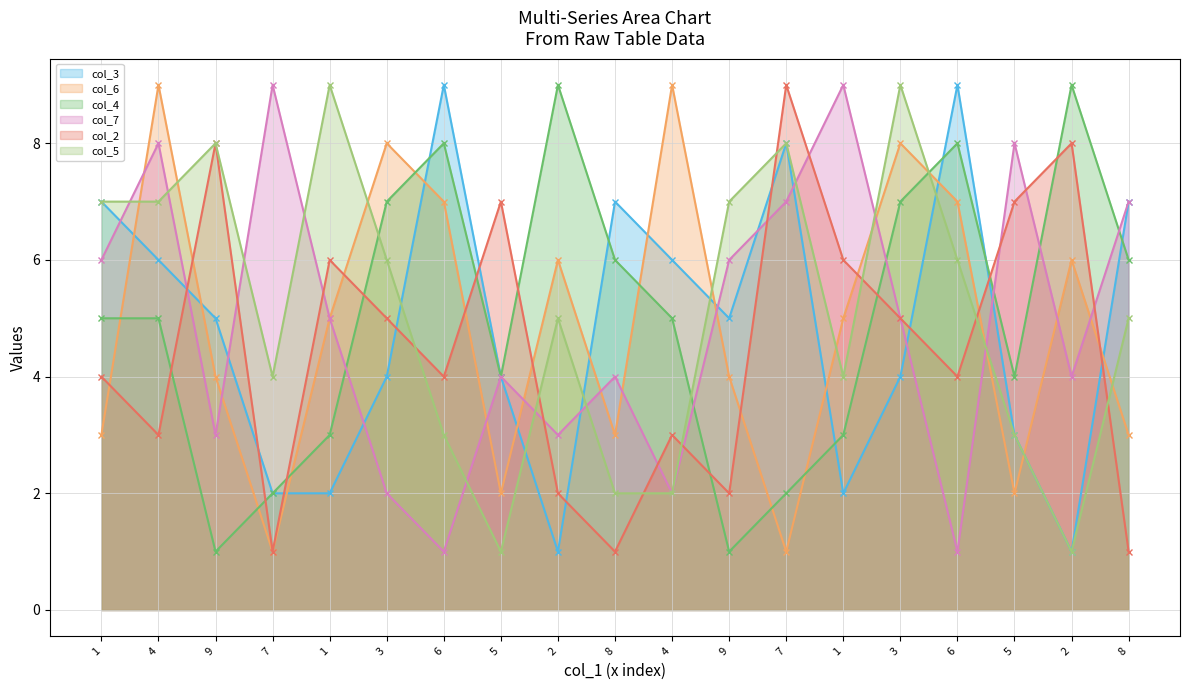

In col_7, how many points are higher than both neighbors (excluding endpoints)?

6